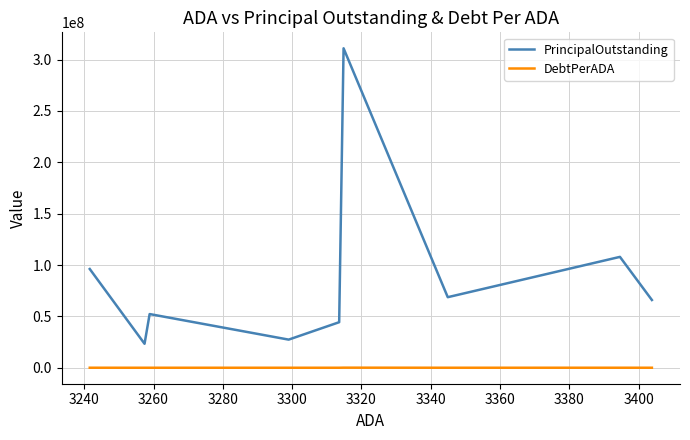

Which series has the largest range (max minus min)?

PrincipalOutstanding